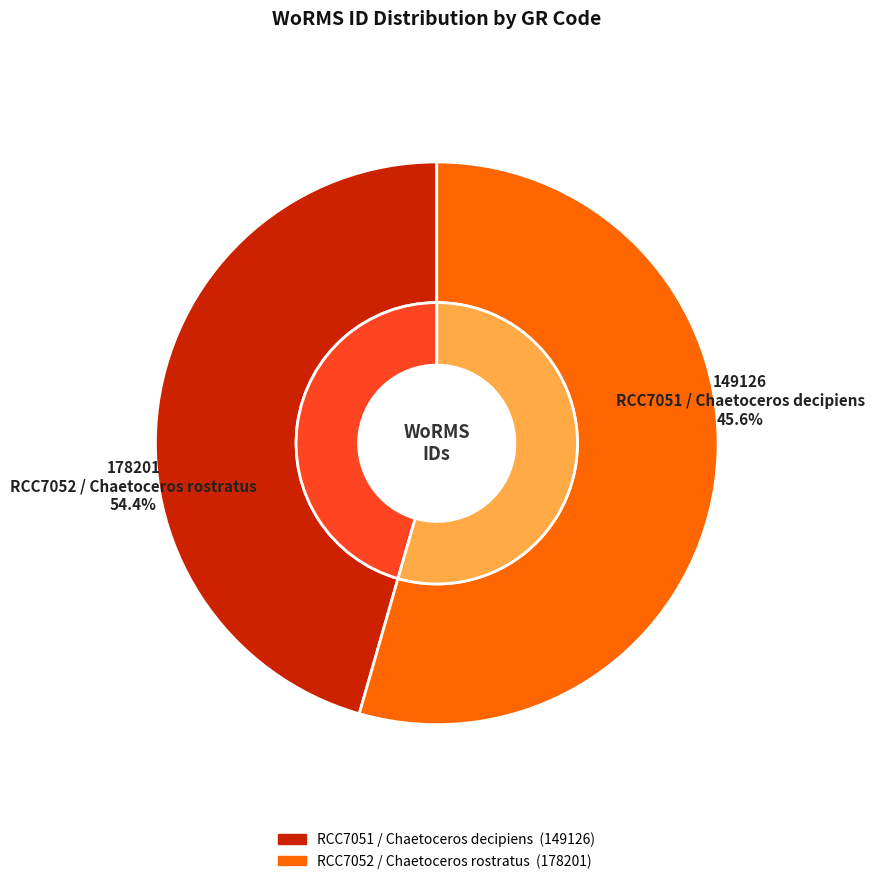

How many slices are in this pie chart?

2